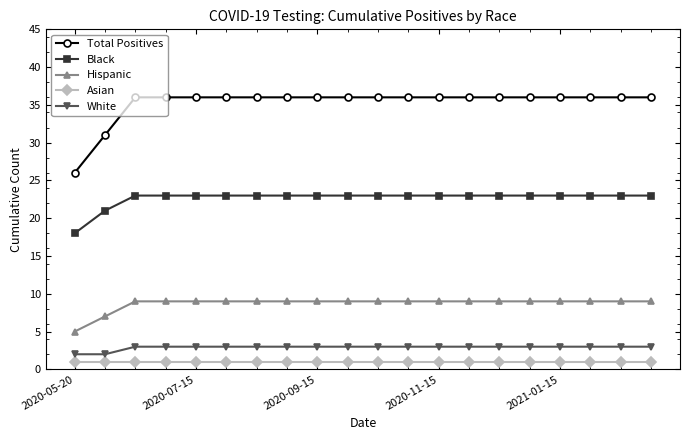

What is the maximum value for Black?

23